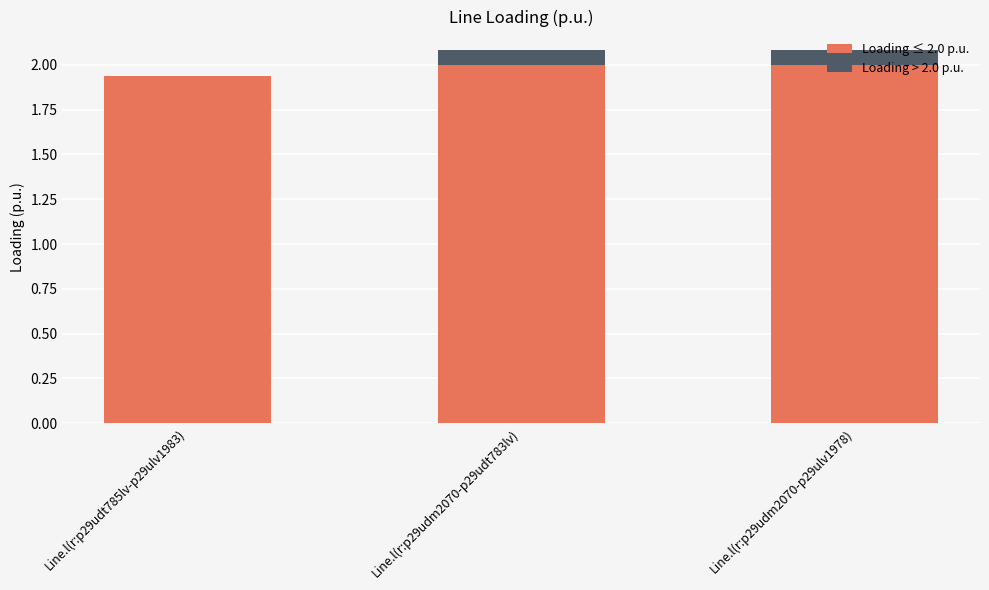

What is the total value across all series at Line.l(r:p29udm2070-p29ulv1978)?

2.1